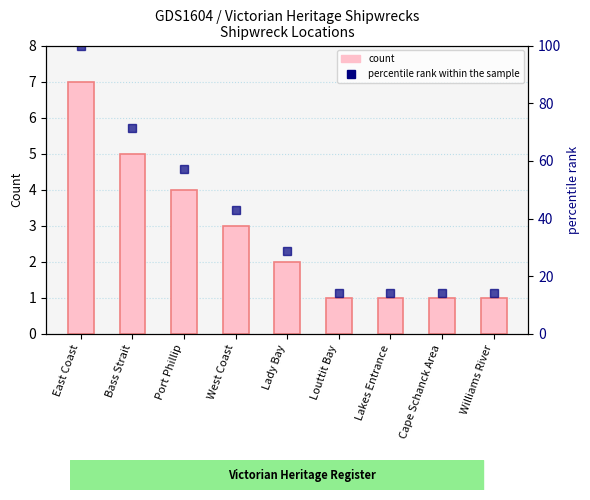

At which label does count reach its minimum?

Louttit Bay